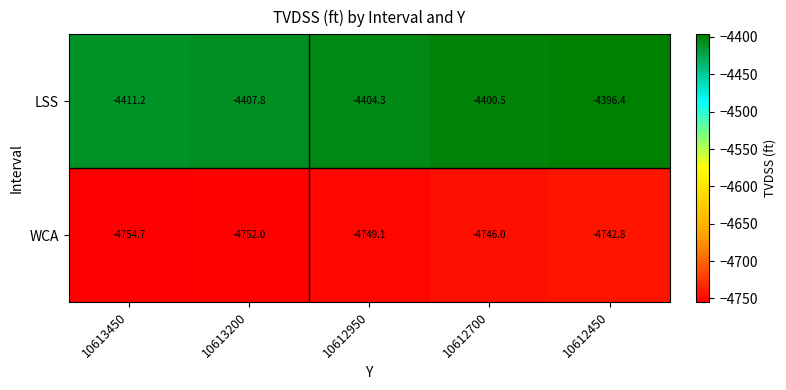

True or false: LSS has a value of -4411.2 at 10613450.

True